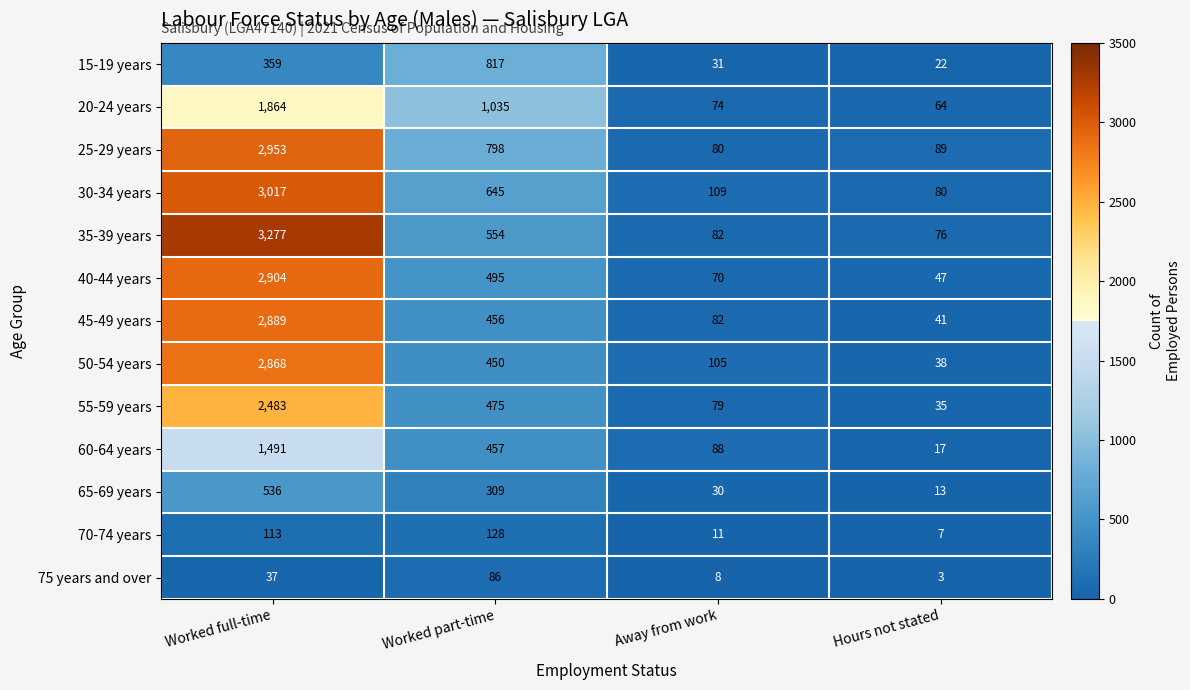

What is the difference between the highest and lowest values at Hours not stated?

86